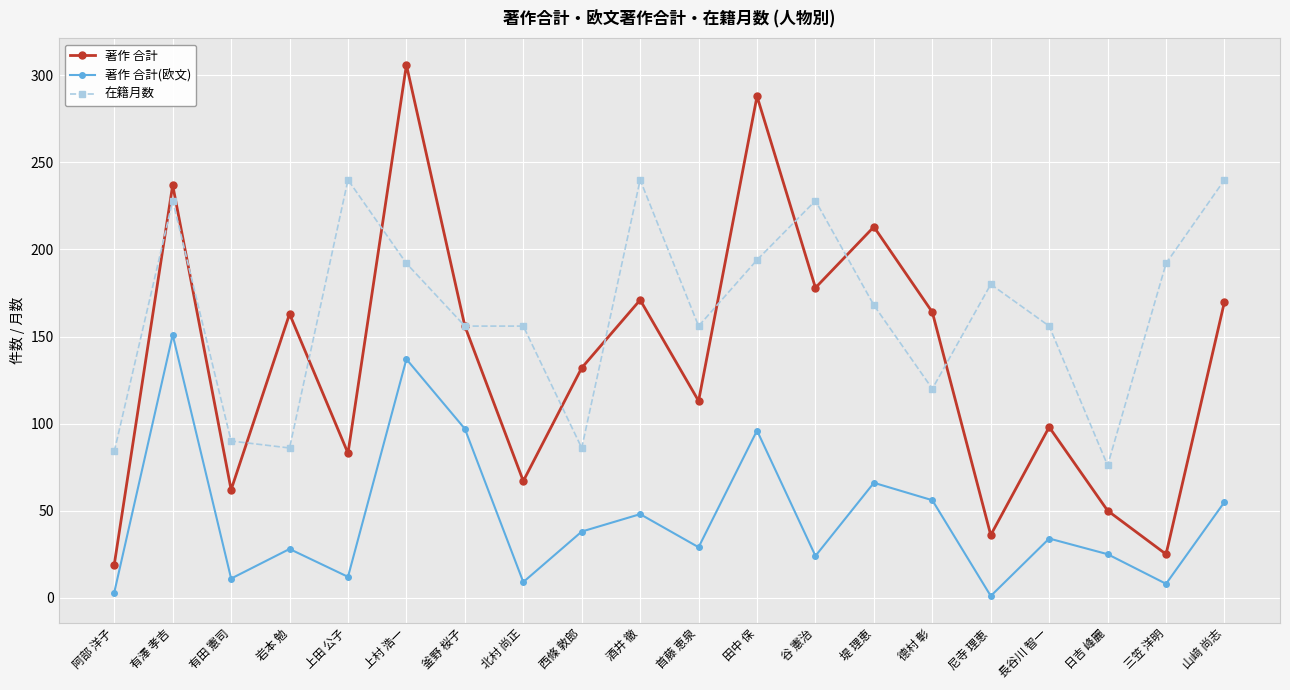

True or false: 在籍月数 and 著作 合計 cross at least once.

True